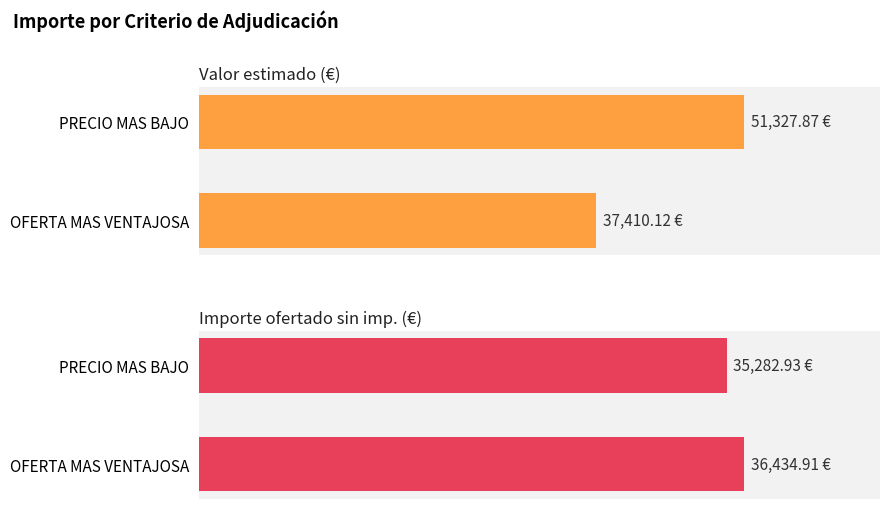

Which series has the largest total across all categories?

Valor estimado (€)